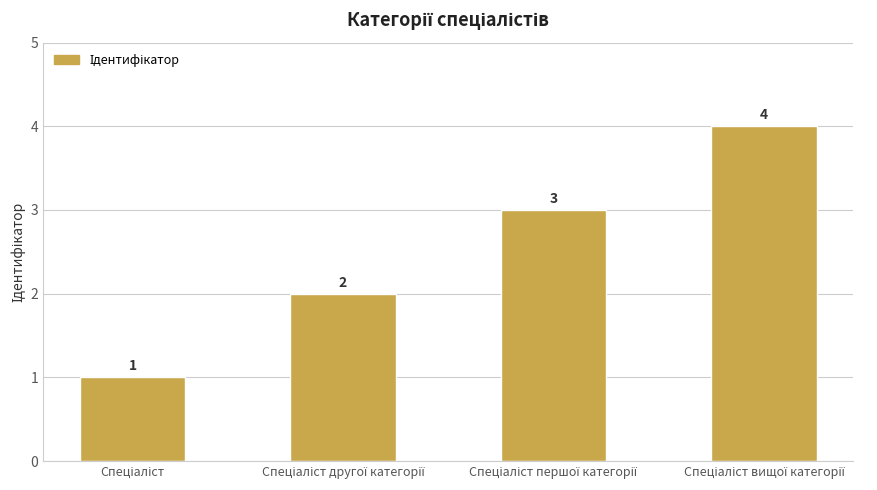

What is the sum of all values?

10